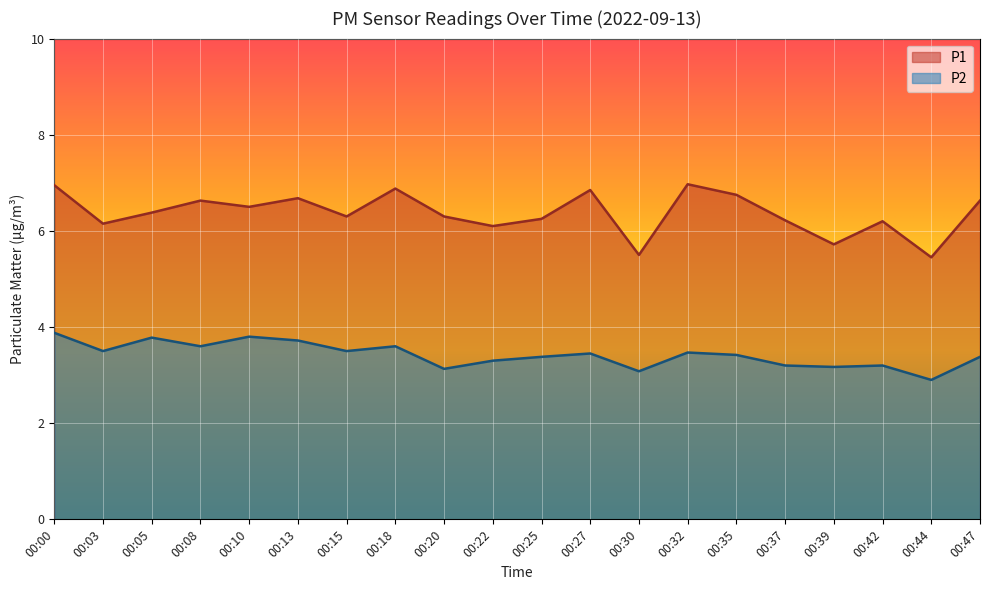

At which label does P2 reach its peak?

00:00